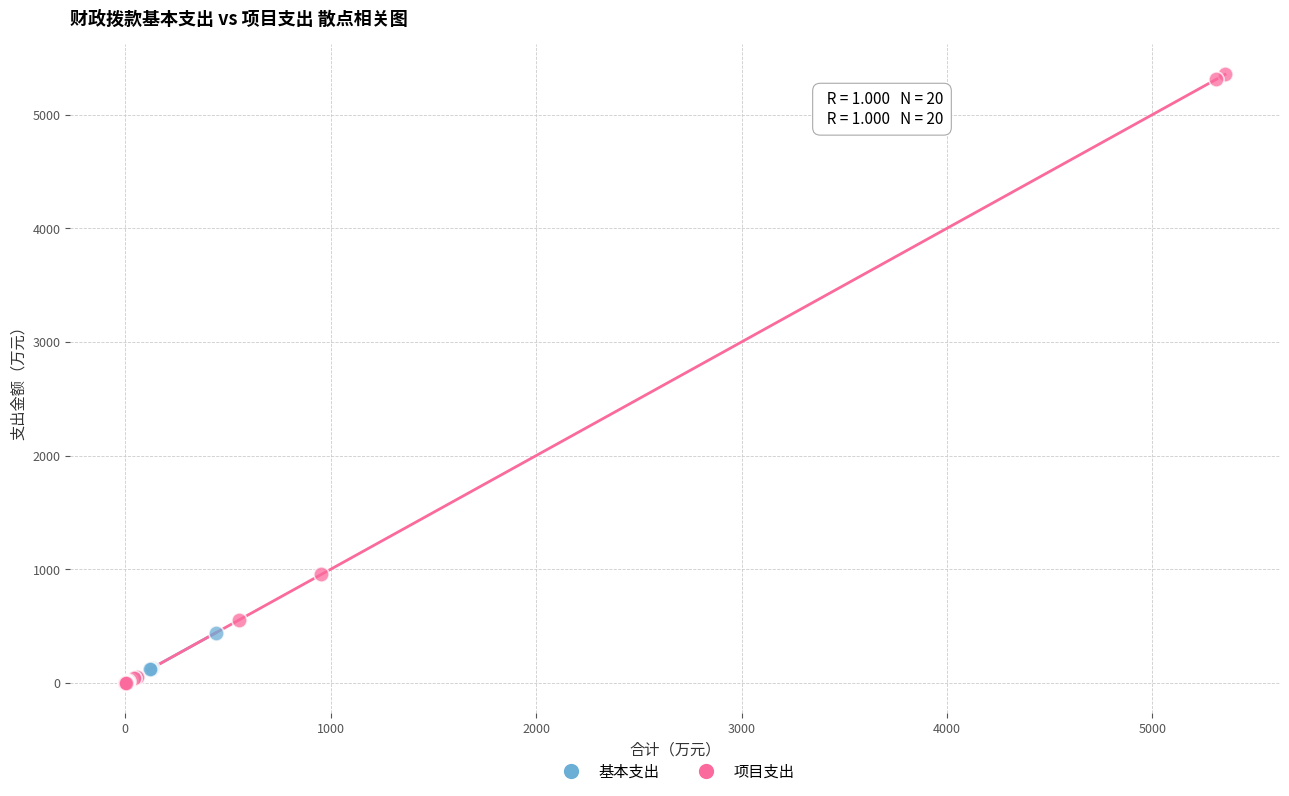

Which series reaches the maximum Y coordinate?

项目支出